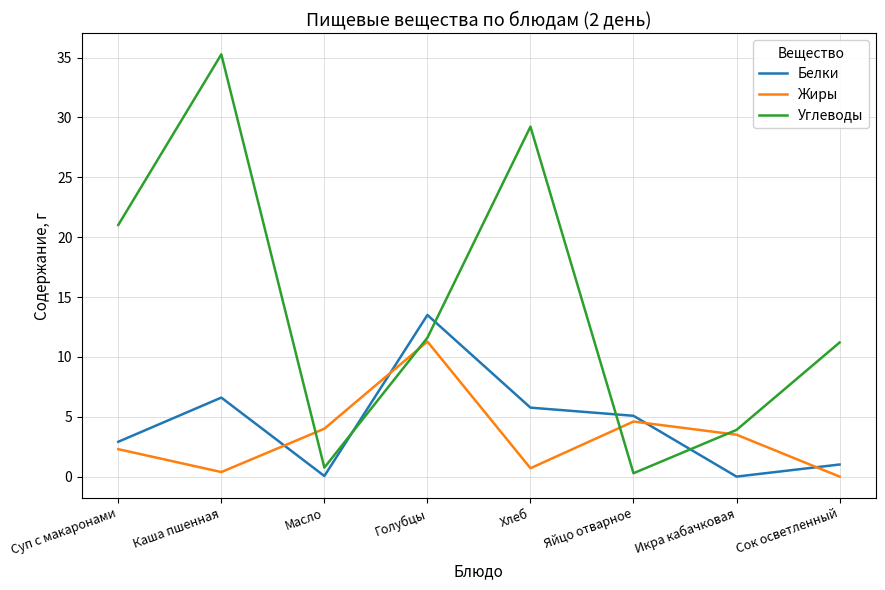

True or false: Углеводы and Белки cross at least once.

True